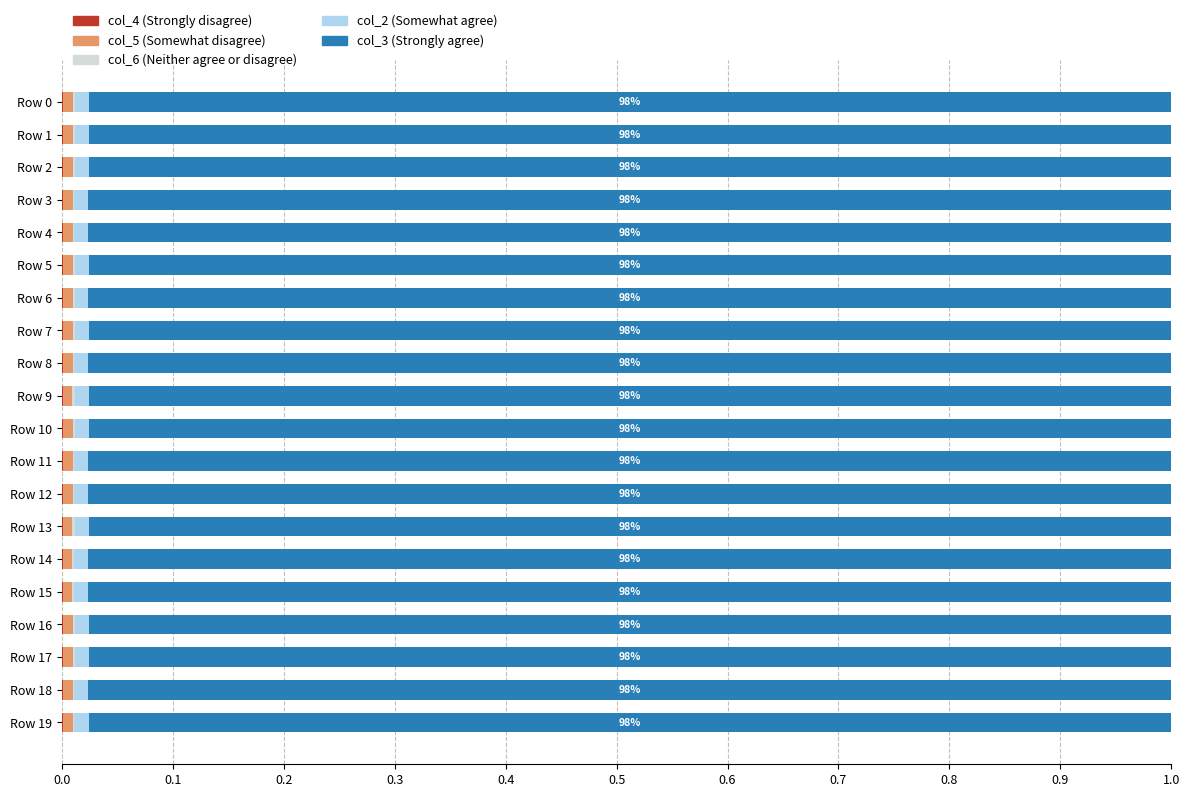

Which series has the widest spread of values?

col_5 (Somewhat disagree)